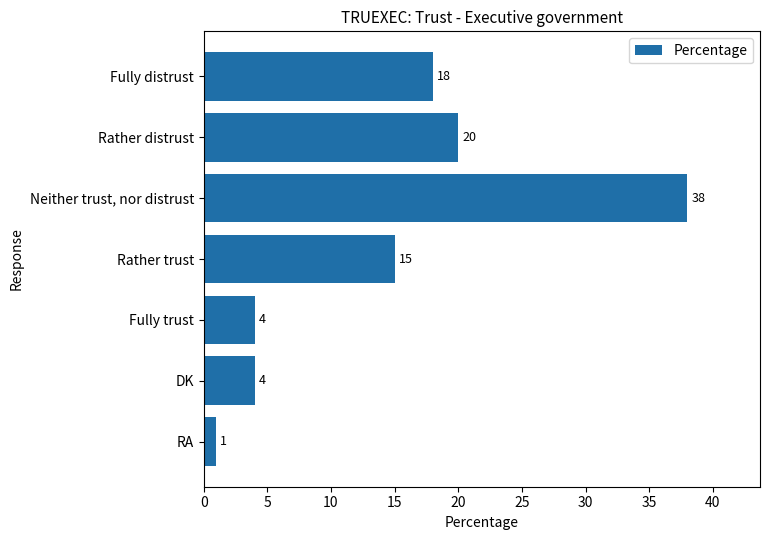

What is the greatest value displayed?

38